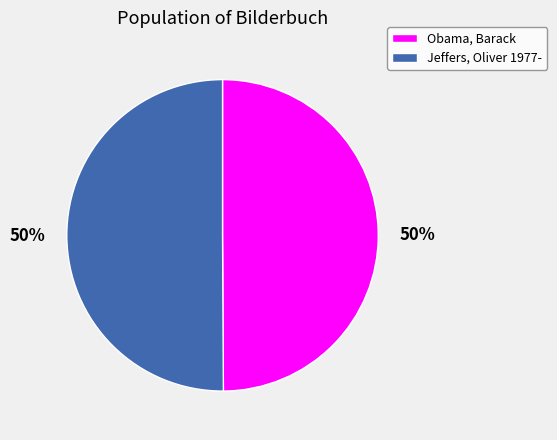

How many slices are in this pie chart?

2